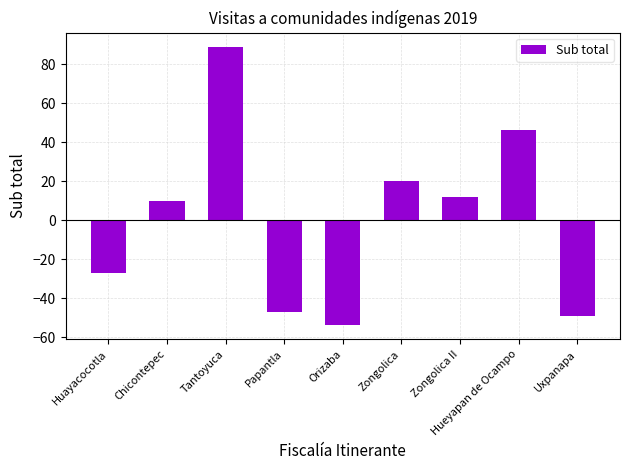

What is the difference between the values at Huayacocotla and Chicontepec?

37